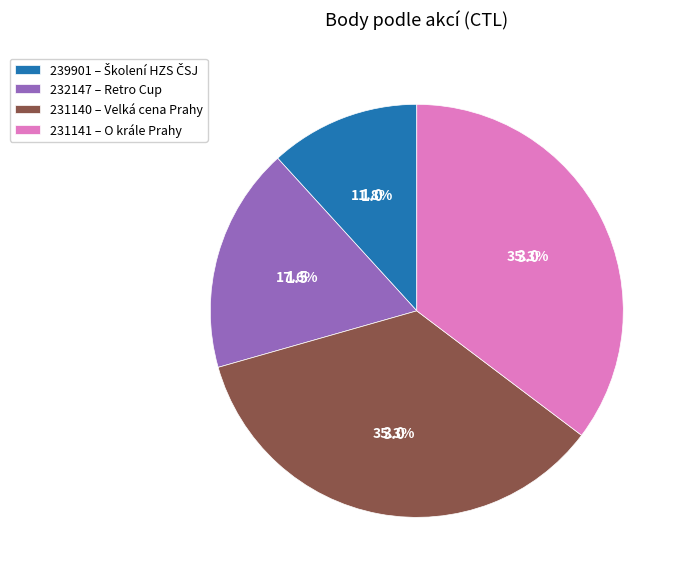

Does 231140 – Velká cena Prahy account for over 50% of the chart?

No